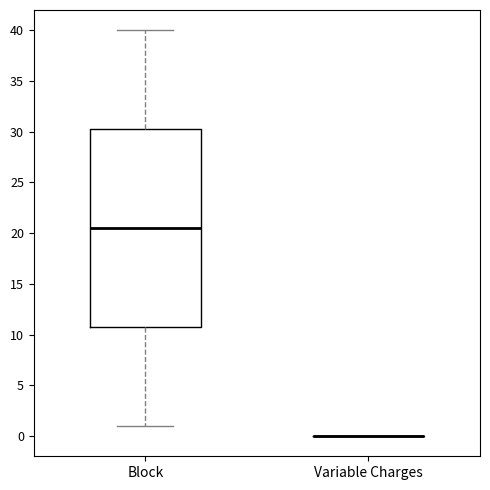

Reading left to right, transcribe this box plot: for each box, give where its median line is, the range the box spans, and where its two whiskers end, as read against the y-axis. The values are not printed on the chart, so give them approximately, as read against the axis.

Block: median 20.5, box 11.0 to 30.5, whiskers 1.0 to 40.0
Variable Charges: box collapsed to a line at 0.0, whiskers 0.0 to 0.0